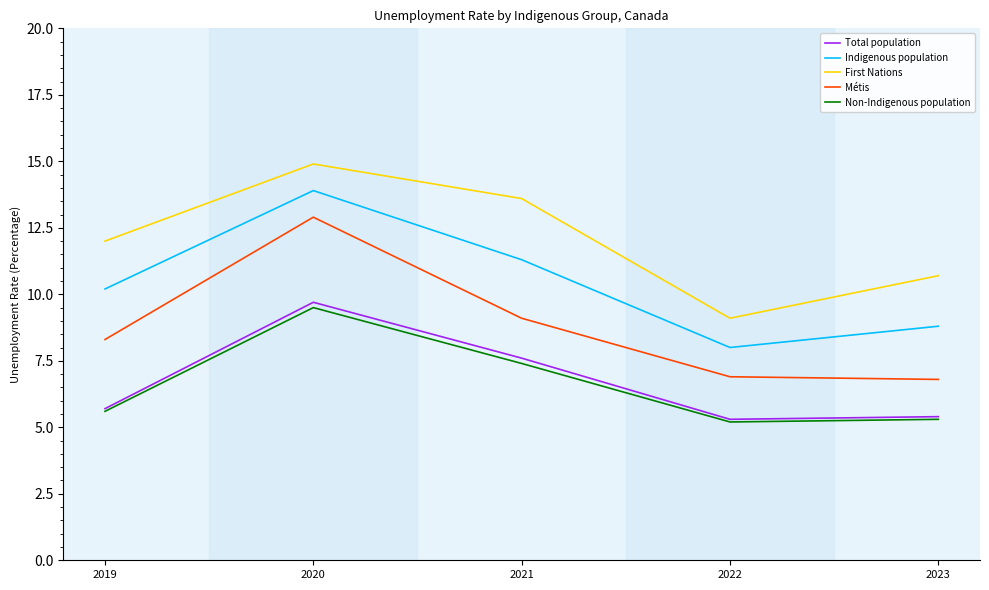

Between 2021 and 2022, which series saw the biggest shift?

First Nations